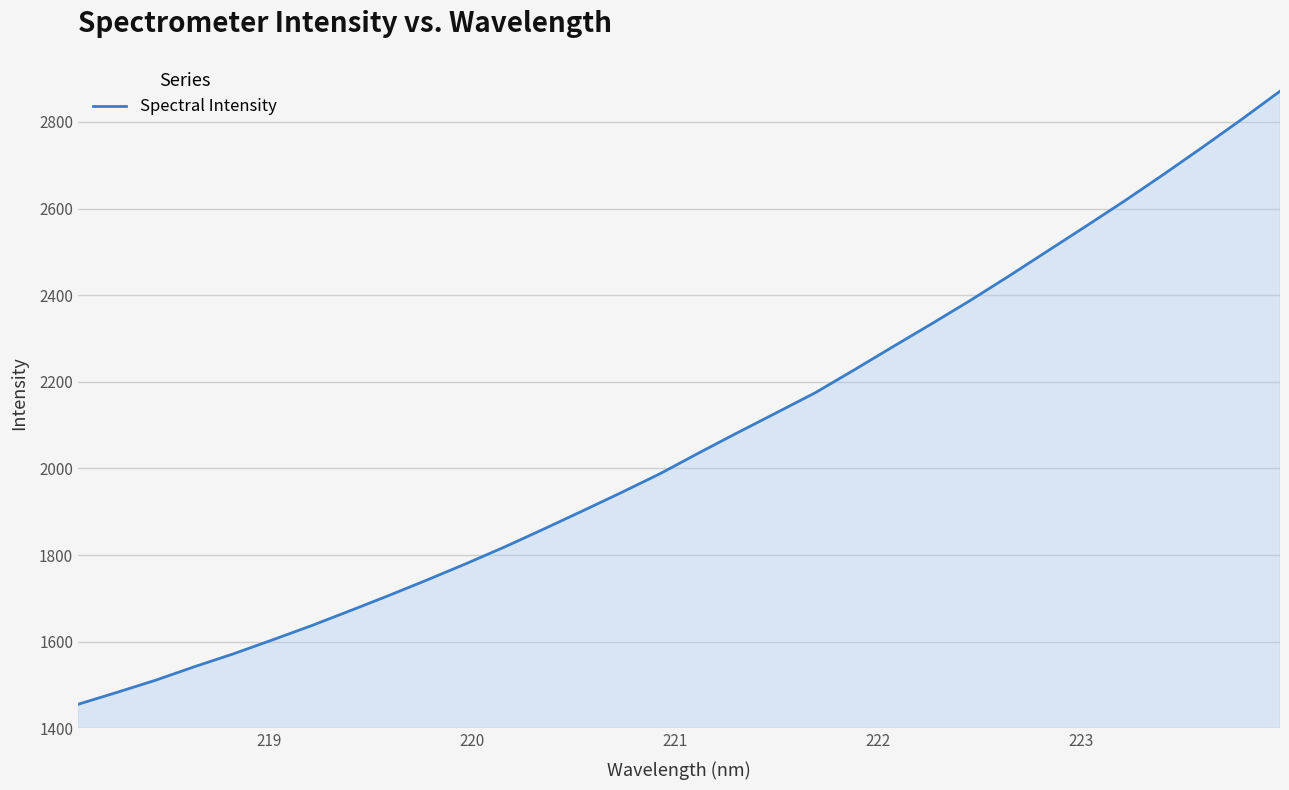

What is the difference between the maximum and minimum values?

1415.5